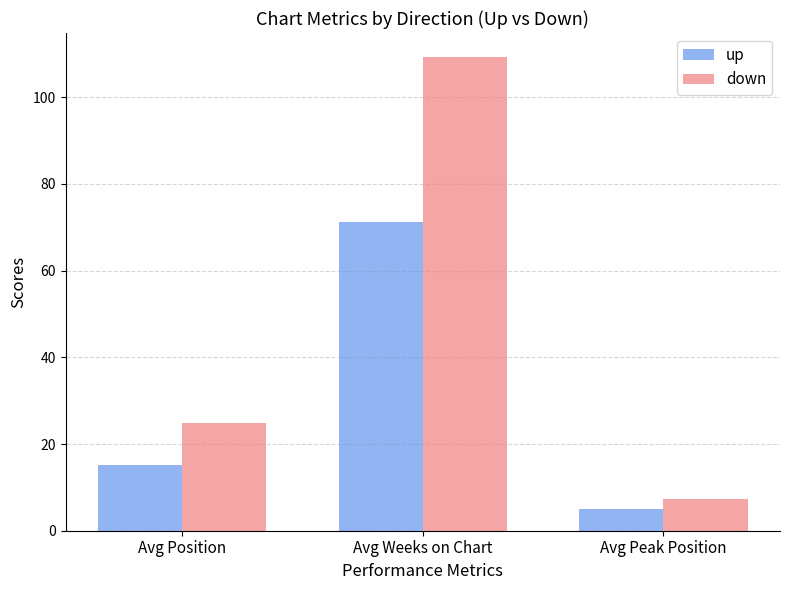

What is the difference between the second highest and minimum values in the down series?

17.5